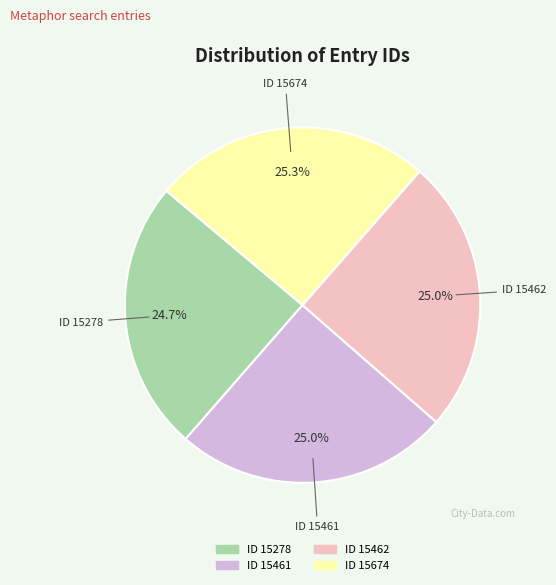

Approximately how many times larger is the value at ID 15278 compared to ID 15462?

1.0